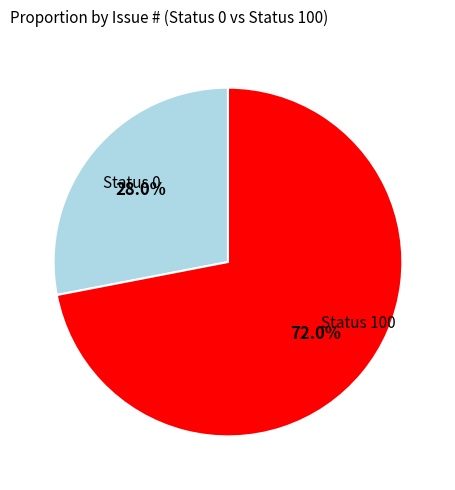

Is there any slice that represents more than half of the pie?

Yes